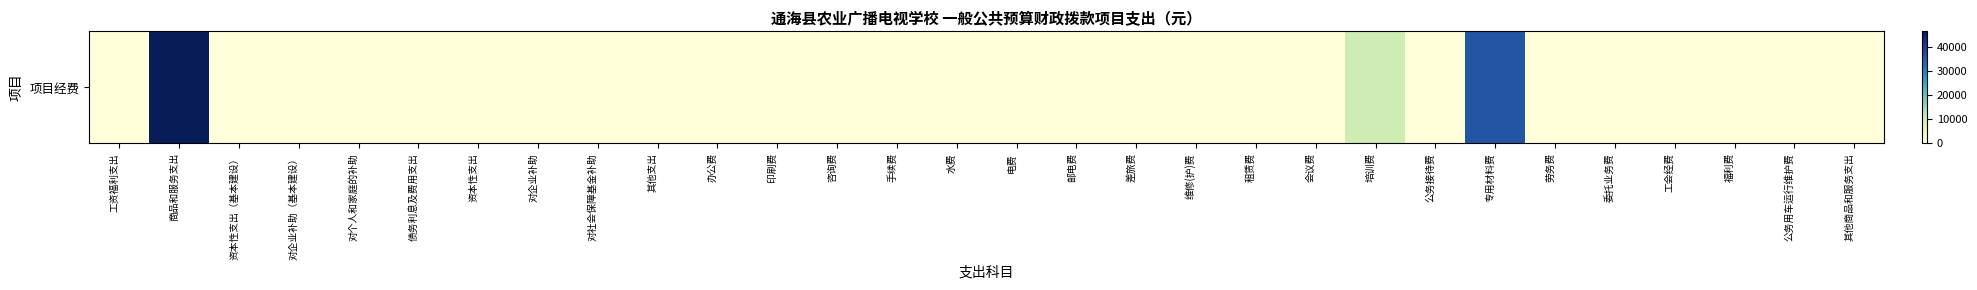

Rank the categories by value from highest to lowest.

商品和服务支出, 专用材料费, 培训费, 工资福利支出, 资本性支出（基本建设）, 对企业补助（基本建设）, 对个人和家庭的补助, 债务利息及费用支出, 资本性支出, 对企业补助, 对社会保障基金补助, 其他支出, 办公费, 印刷费, 咨询费, 手续费, 水费, 电费, 邮电费, 差旅费, 维修(护)费, 租赁费, 会议费, 公务接待费, 劳务费, 委托业务费, 工会经费, 福利费, 公务用车运行维护费, 其他商品和服务支出